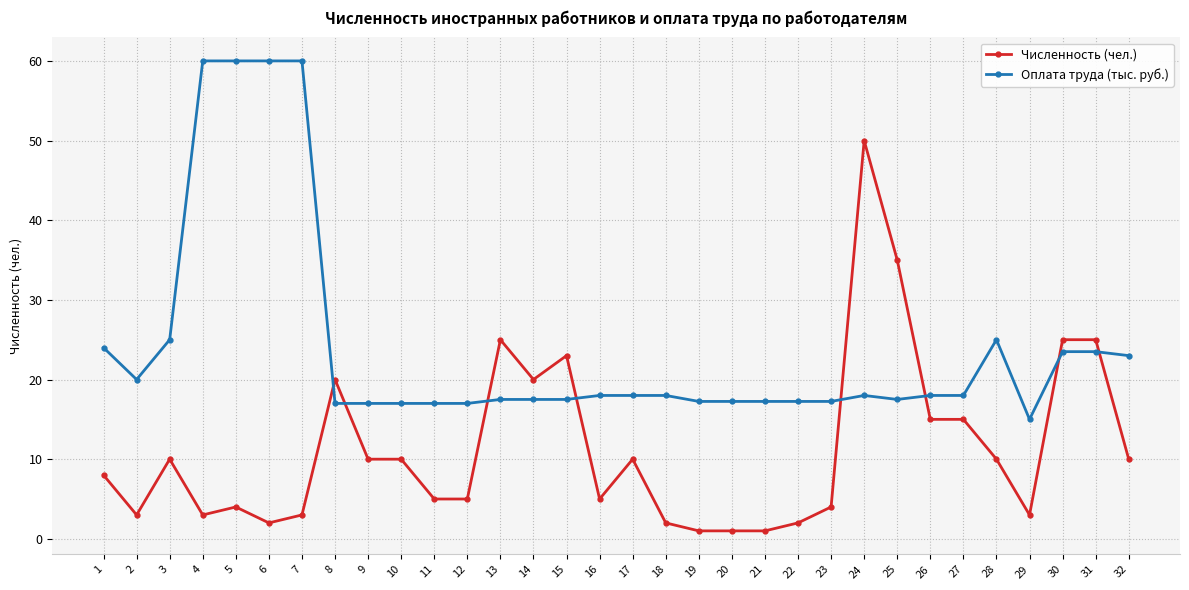

What are all the series names shown in the legend?

Численность (чел.), Оплата труда (тыс. руб.)